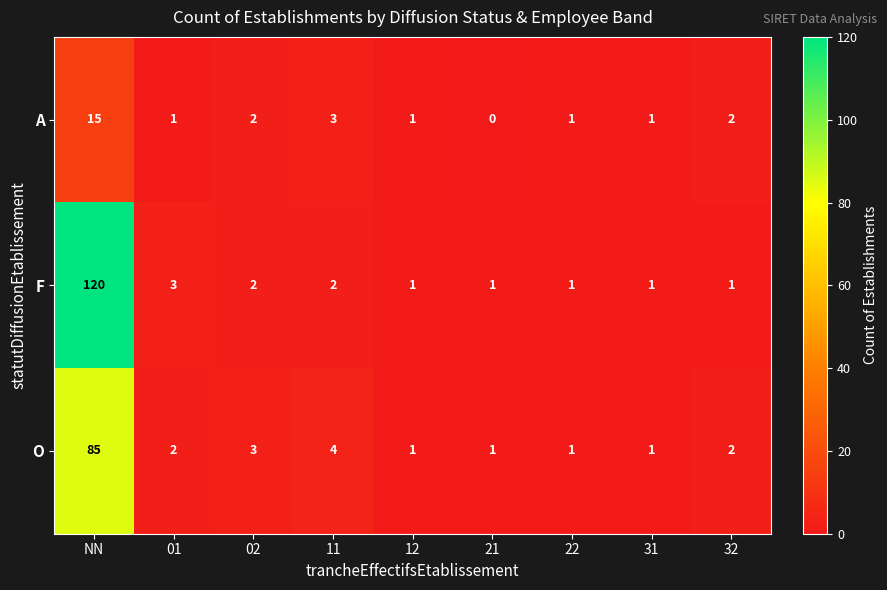

What is the difference between the maximum and second lowest values in the O series?

84